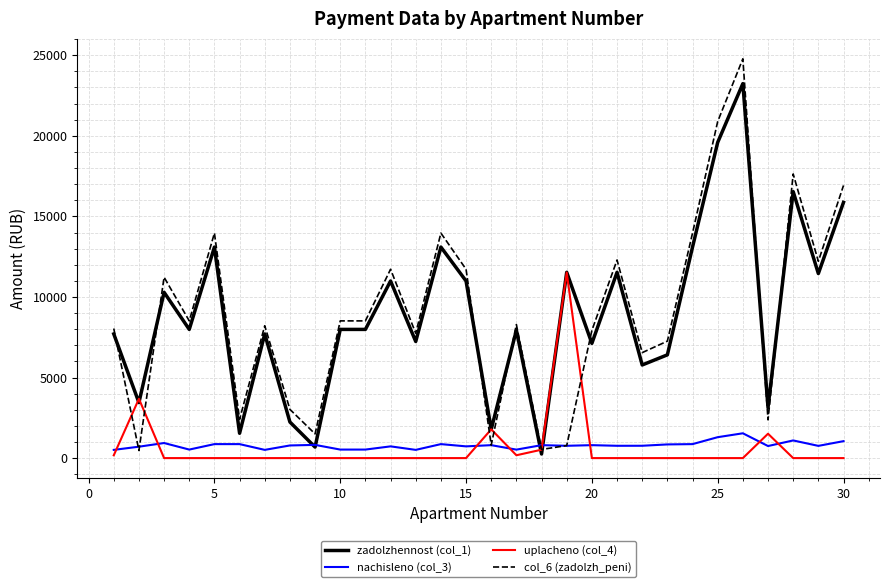

In uplacheno (col_4), how many points are higher than both neighbors (excluding endpoints)?

4